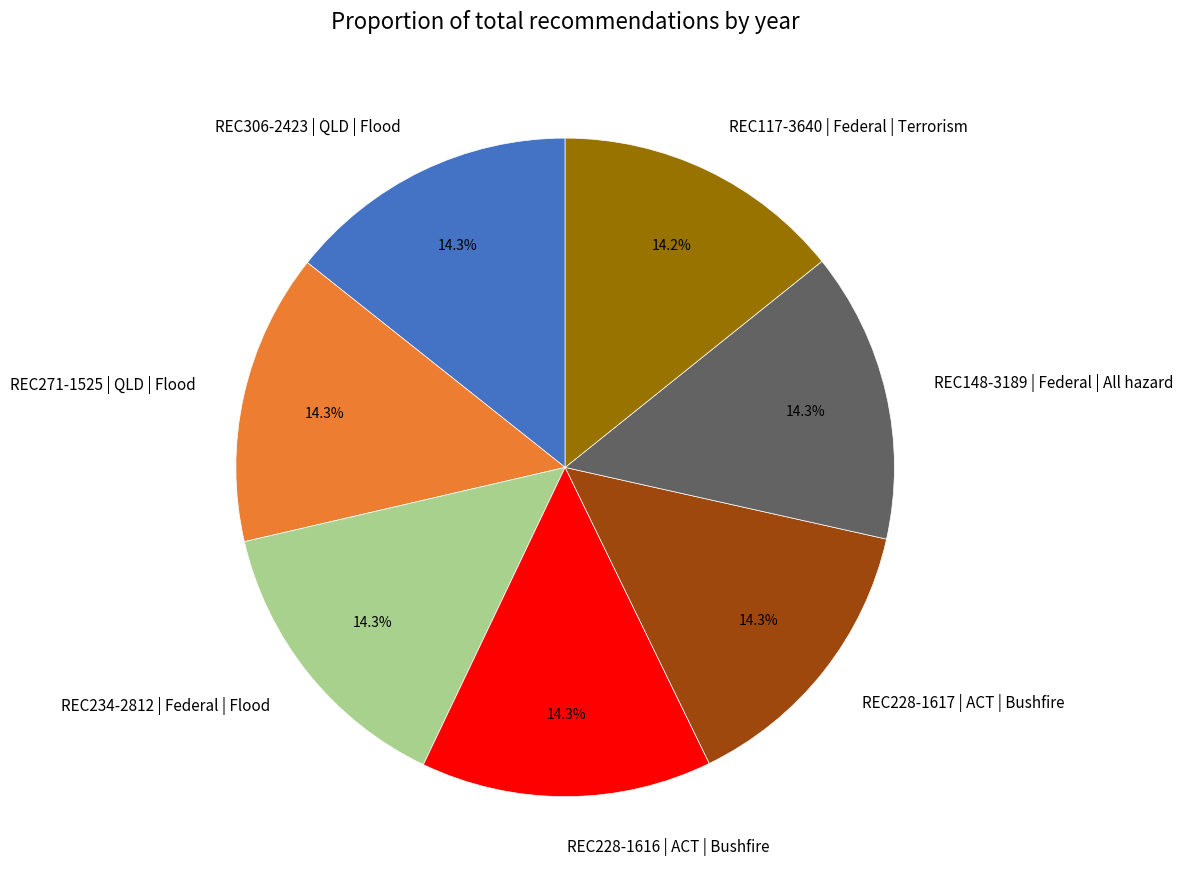

The REC117-3640 | Federal | Terrorism slice represents 14% of the pie. True or false?

True